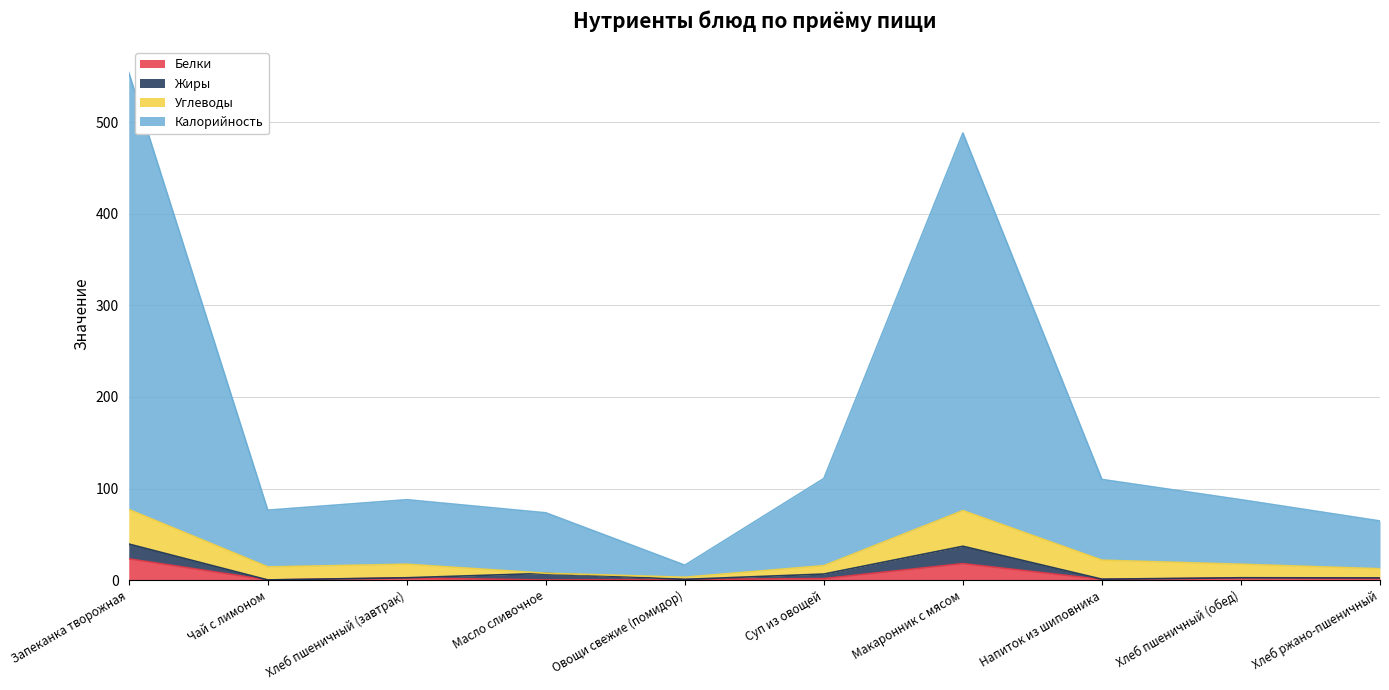

Is it true that Белки equals 0.5 at Суп из овощей?

False